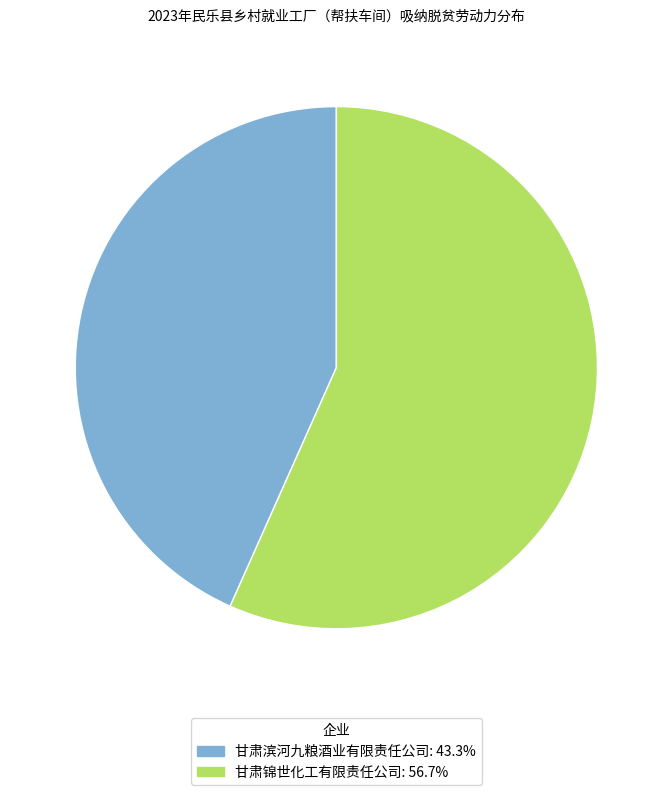

Combined, do 甘肃滨河九粮酒业有限责任公司 and 甘肃锦世化工有限责任公司 account for over 50%?

Yes